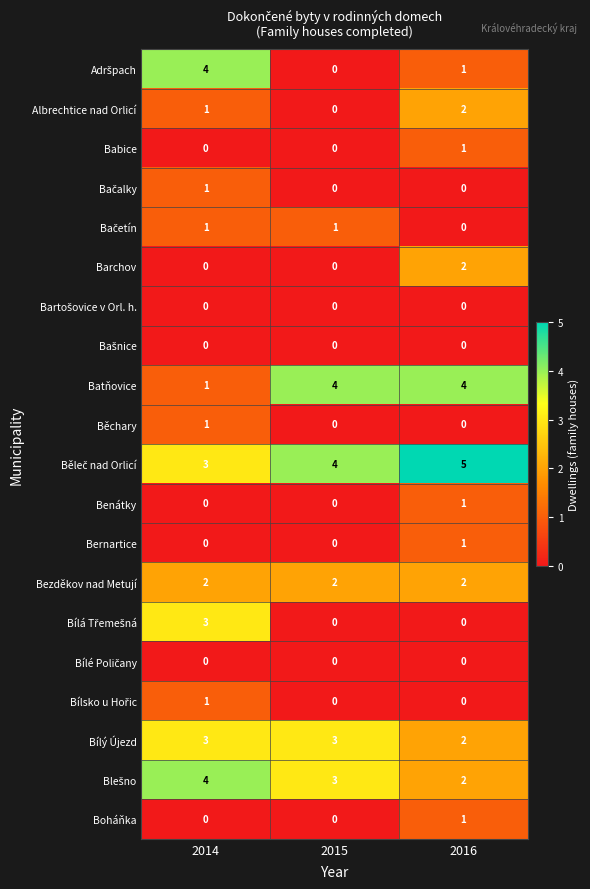

What is the difference between the highest and lowest values at 2015?

4